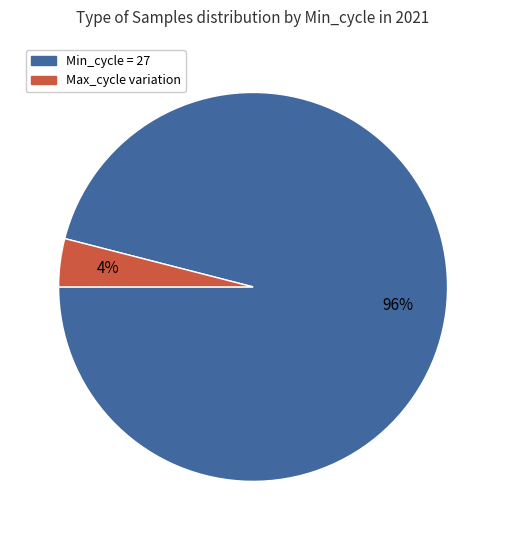

To the nearest percent, what is the average slice percentage?

50%